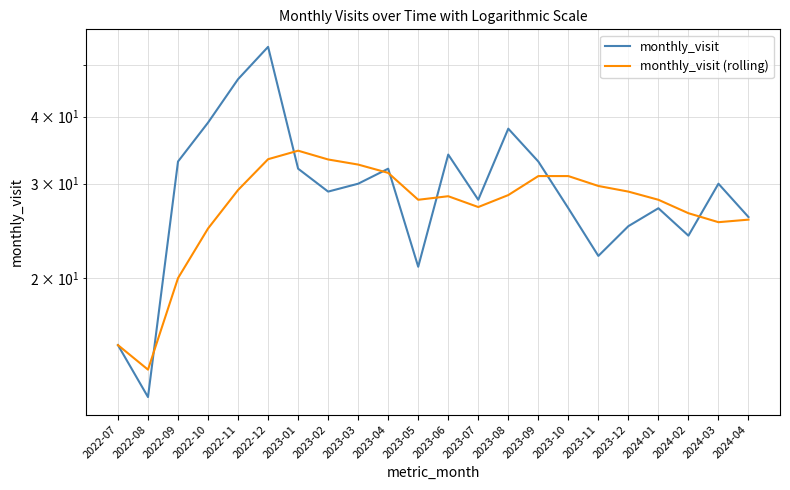

What is the label of the 21st point from the right?

2022-08